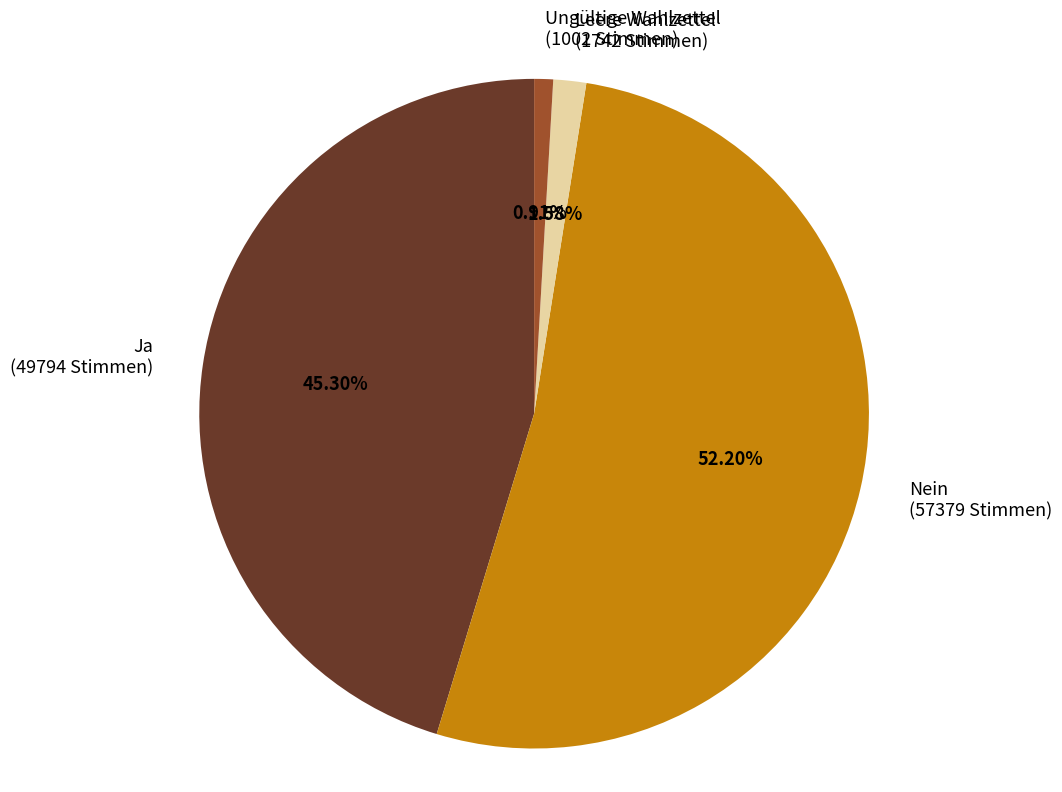

Rank the categories by value from lowest to highest.

Ungültige Wahlzettel, Leere Wahlzettel, Ja, Nein